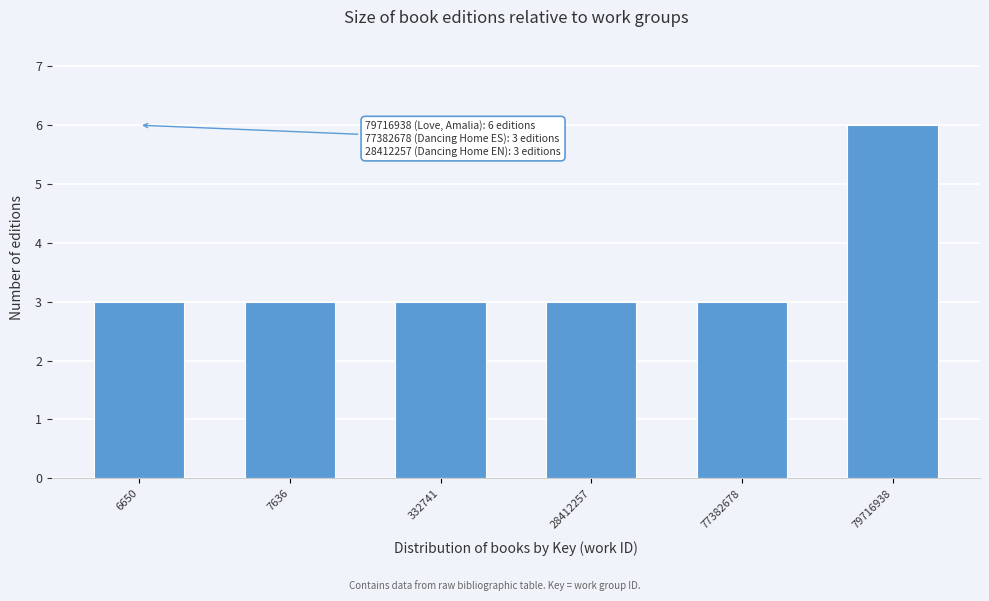

Reading right to left, list all the values displayed in this chart.

79716938=6	77382678=3	28412257=3	332741=3	7636=3	6650=3